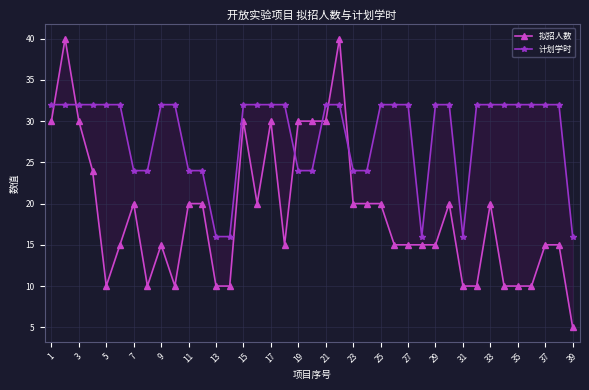

Reading left to right, extract all data points from this chart.

拟招人数: 30	40	30	24	10	15	20	10	15	10	20	20	10	10	30	20	30	15	30	30	30	40	20	20	20	15	15	15	15	20	10	10	20	10	10	10	15	15	5
计划学时: 32	32	32	32	32	32	24	24	32	32	24	24	16	16	32	32	32	32	24	24	32	32	24	24	32	32	32	16	32	32	16	32	32	32	32	32	32	32	16